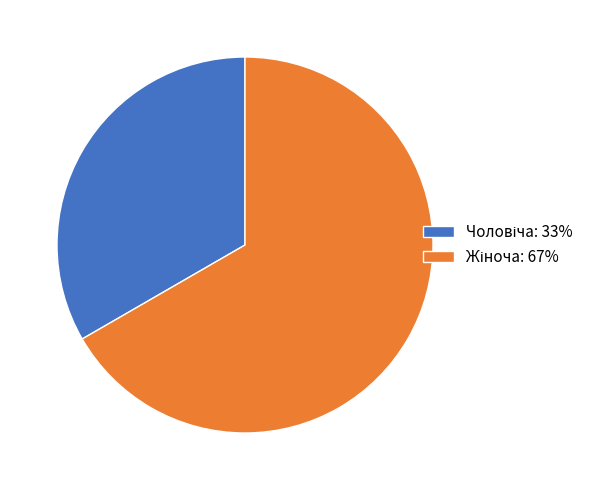

Does any single category account for the majority?

Yes